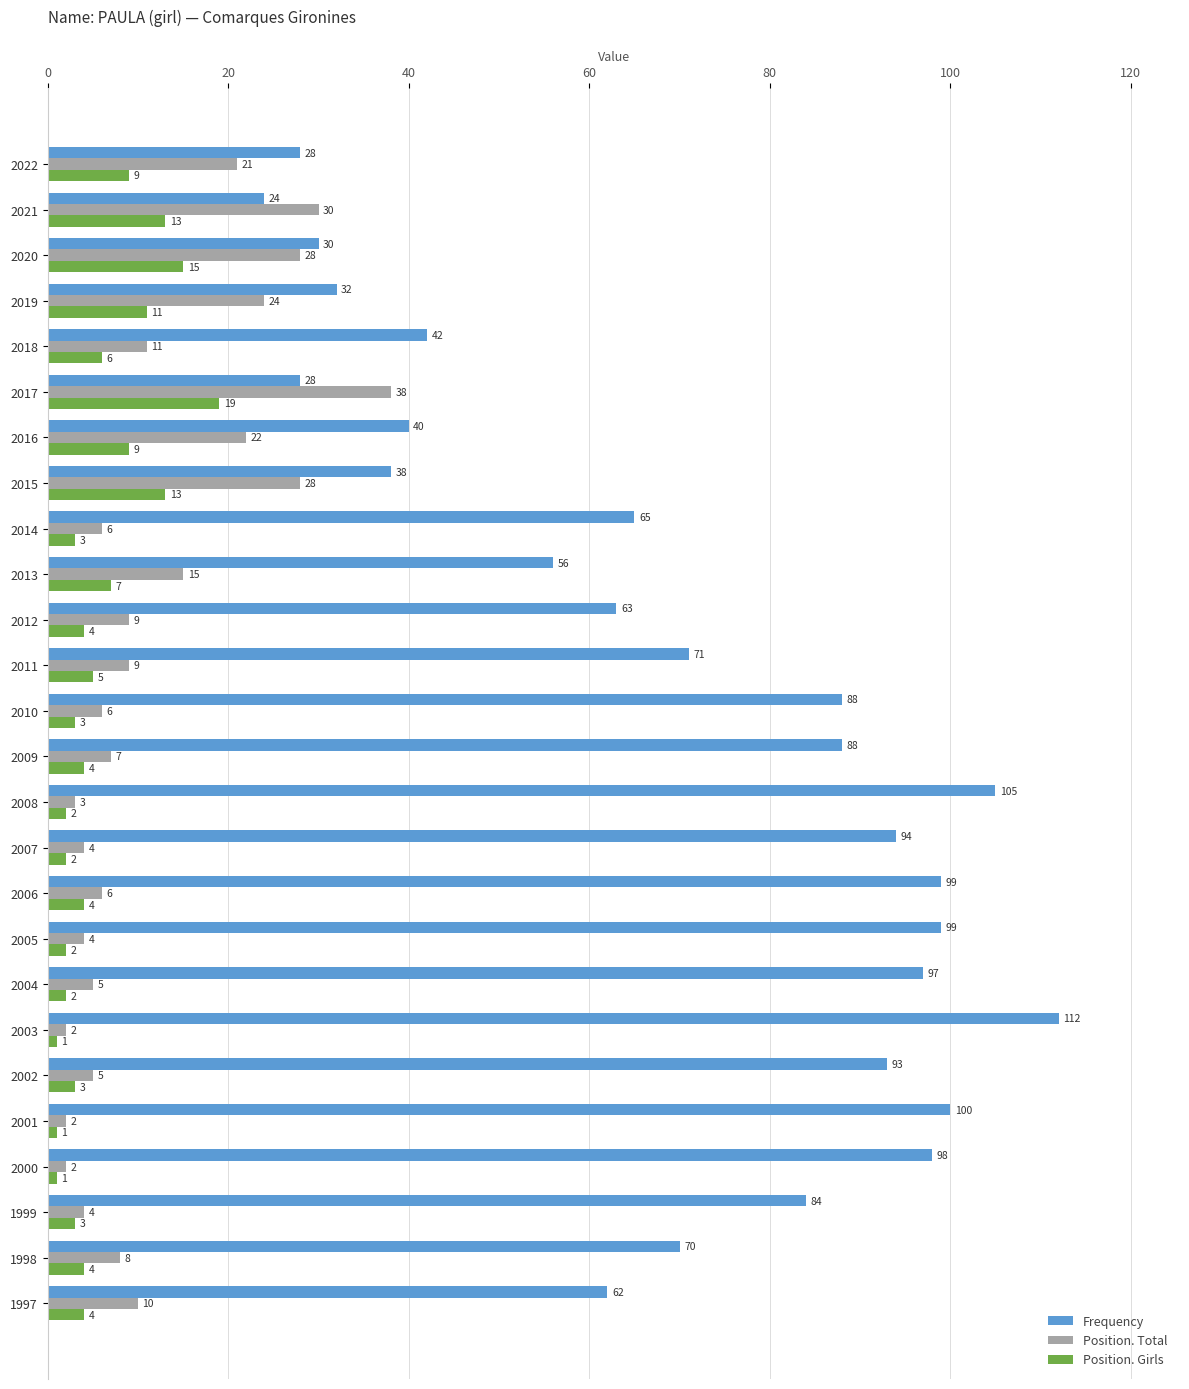

What is the maximum value for Position. Total?

38